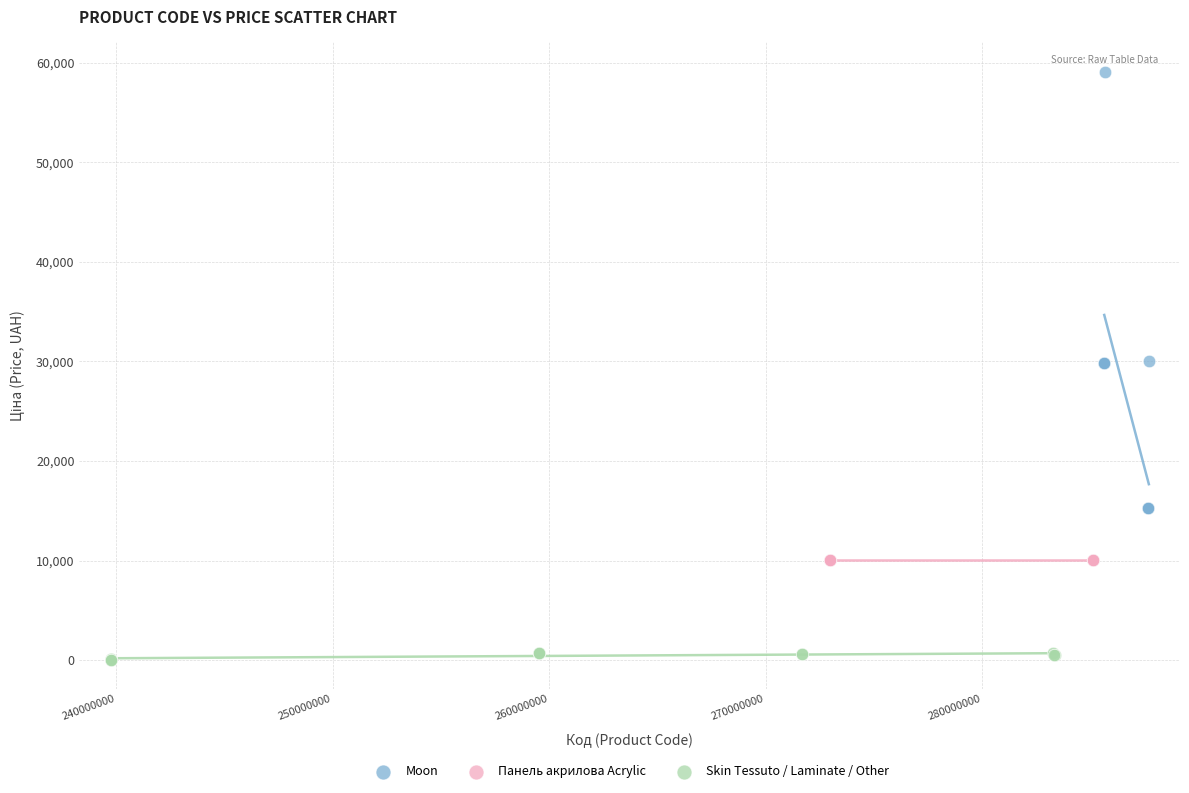

Which series contains the highest Y value?

Moon